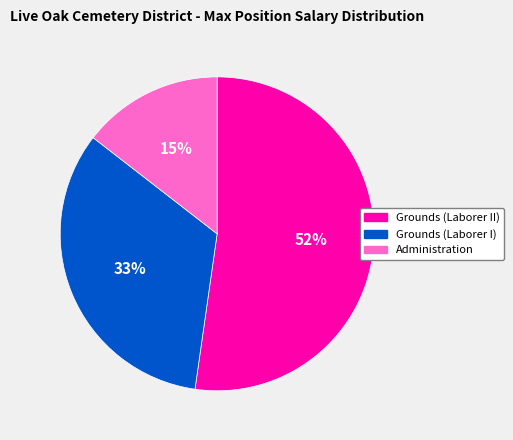

Approximately how many times larger is the value at Administration compared to Grounds (Laborer II)?

0.3